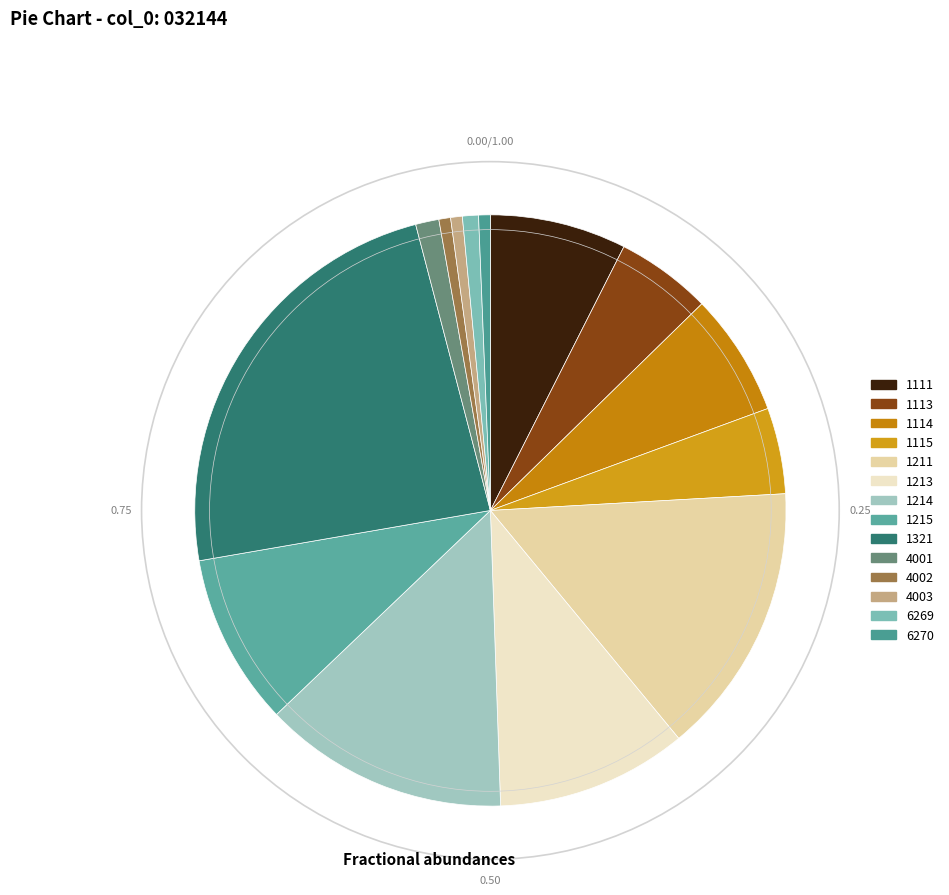

Approximately how many times larger is the value at 1113 compared to 4003?

8.2